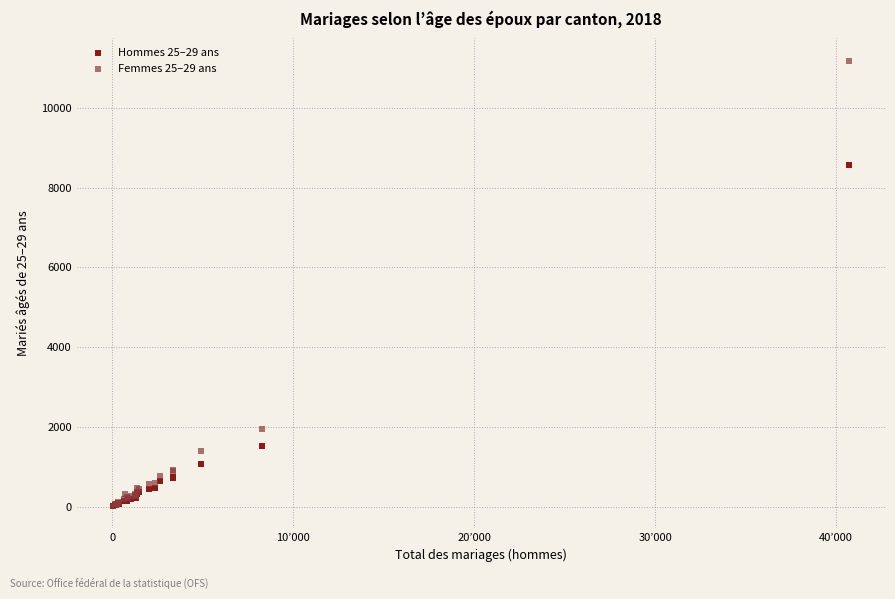

Which series reaches the maximum Y coordinate?

Femmes 25–29 ans